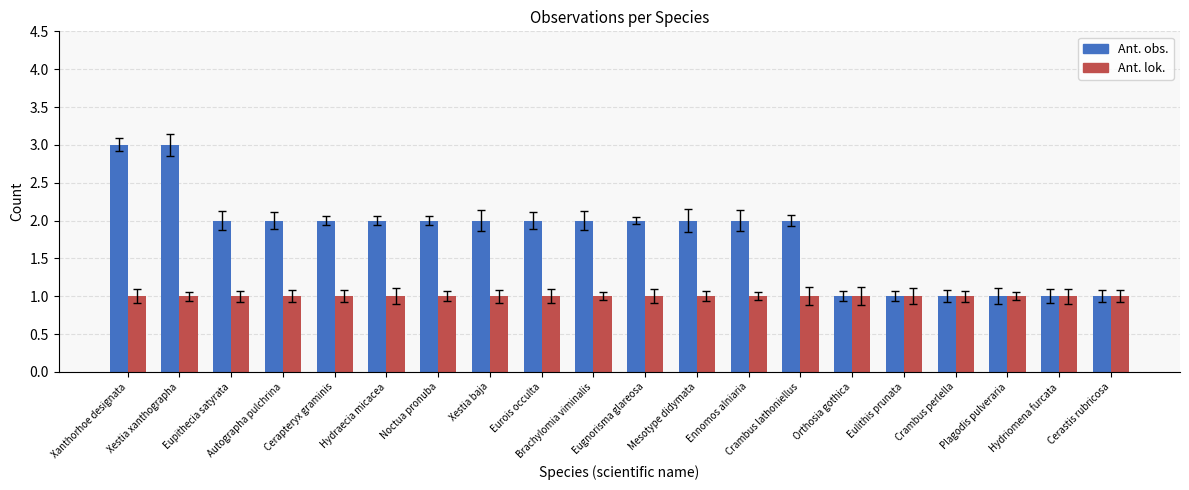

Reading left to right, extract all data points from this chart.

Ant. obs.: 3	3	2	2	2	2	2	2	2	2	2	2	2	2	1	1	1	1	1	1
Ant. lok.: 1	1	1	1	1	1	1	1	1	1	1	1	1	1	1	1	1	1	1	1